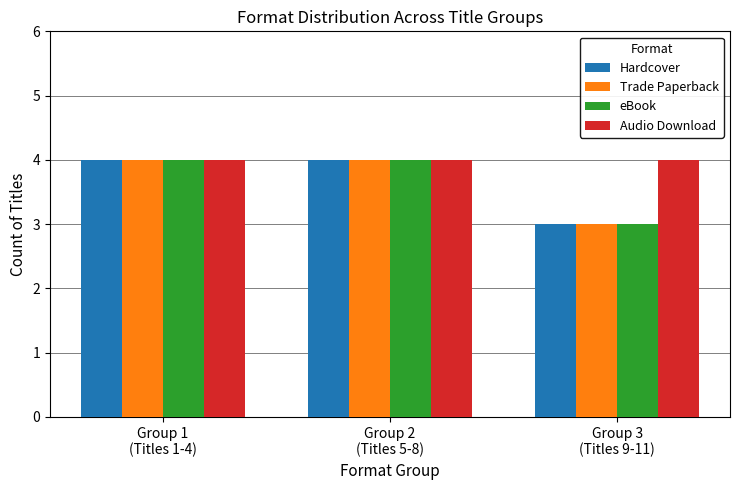

How many bars are there in each group?

4